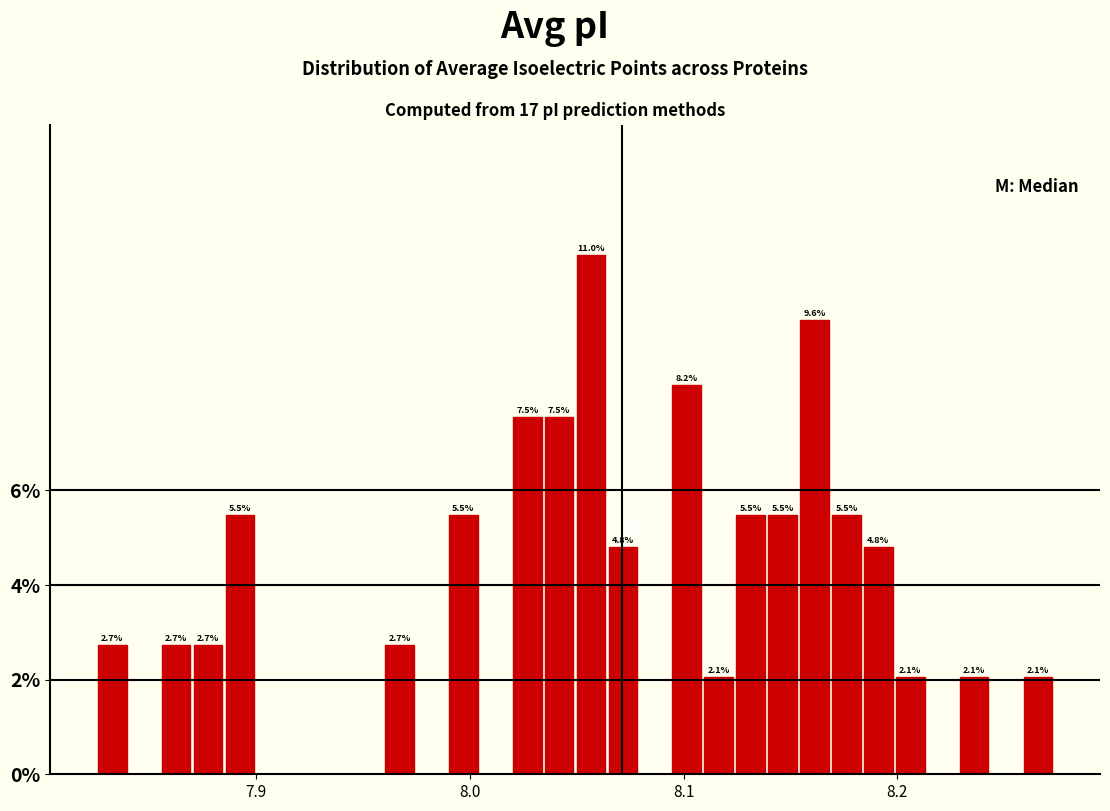

Read against the x-axis, roughly where is the centre of the tallest bar?

8.06